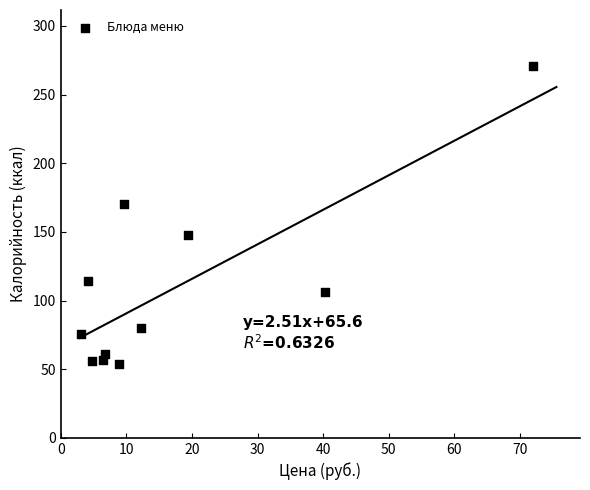

What is the range of Y values (max minus min)?

217